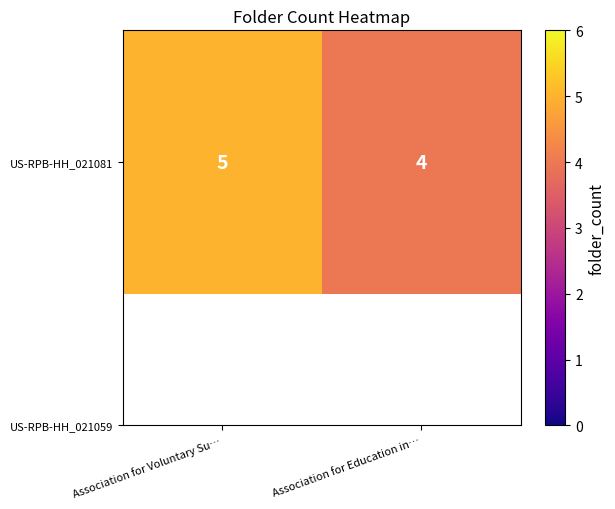

Count the values in the range 4 to 5.

2